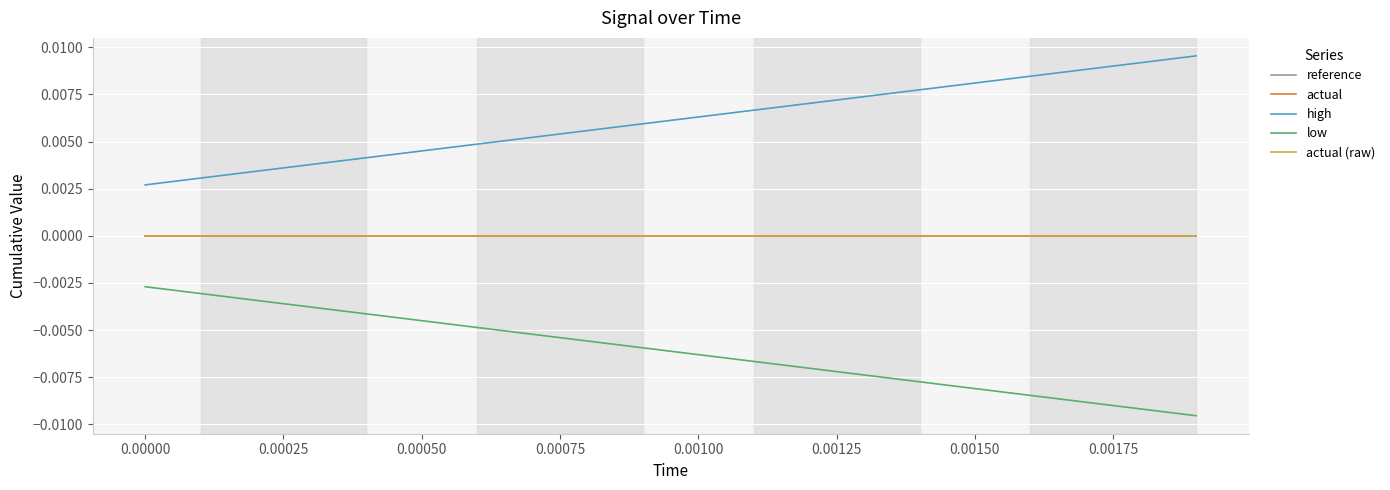

Does the chart have visible grid lines?

Yes